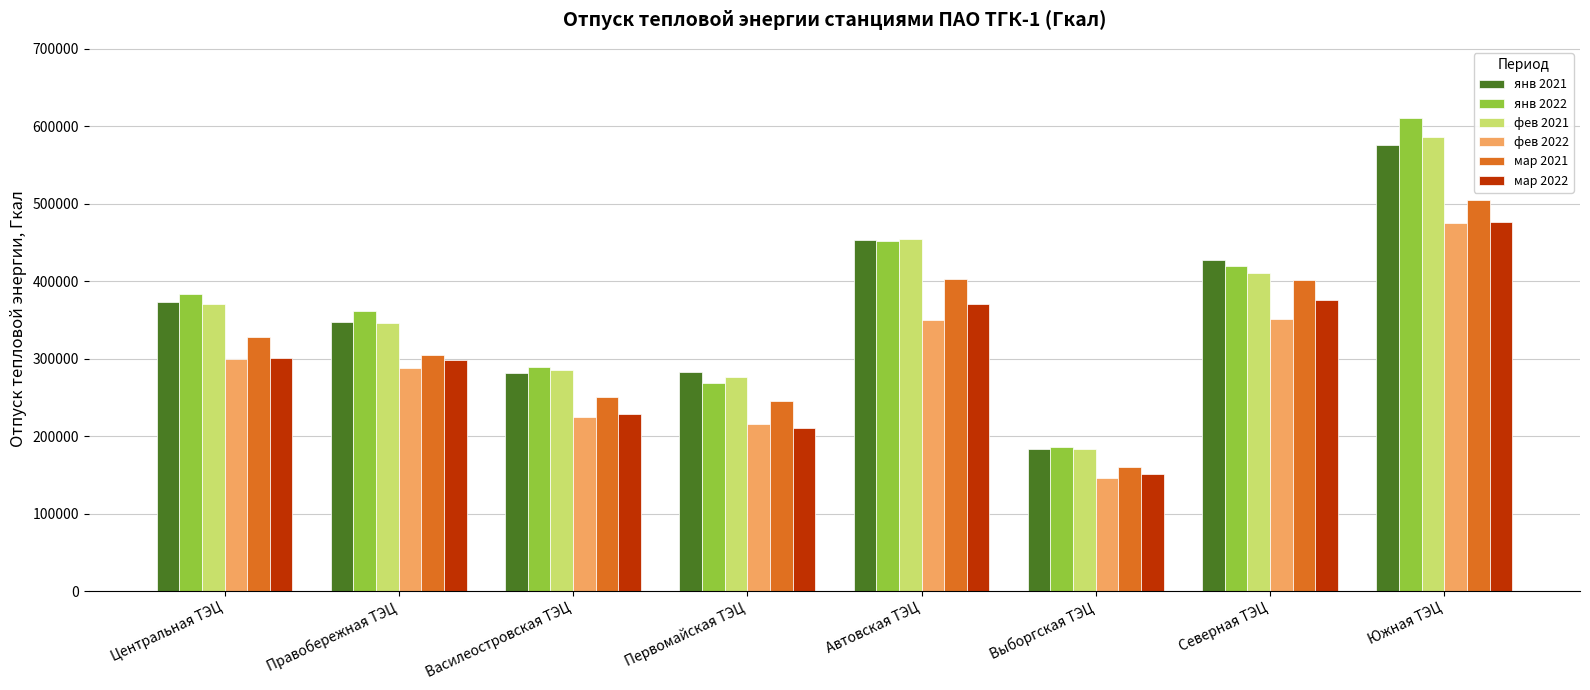

What is the value of the мар 2021 bar at the 8th from the left?

505154